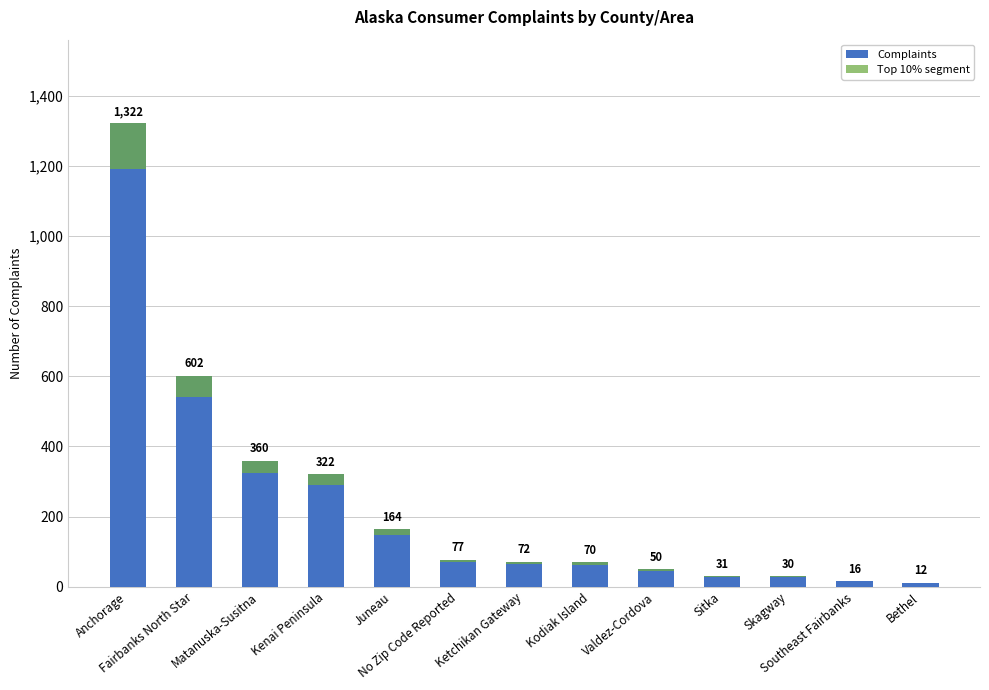

Where does the Complaints series first go above 72?

Anchorage